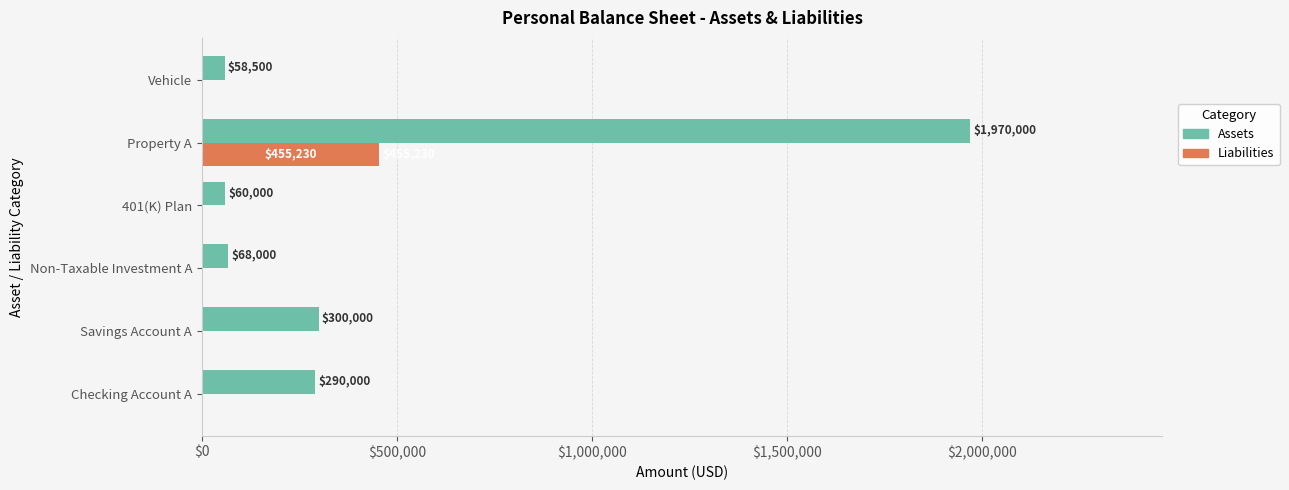

What is the approximate value of Assets at Property A?

1970000